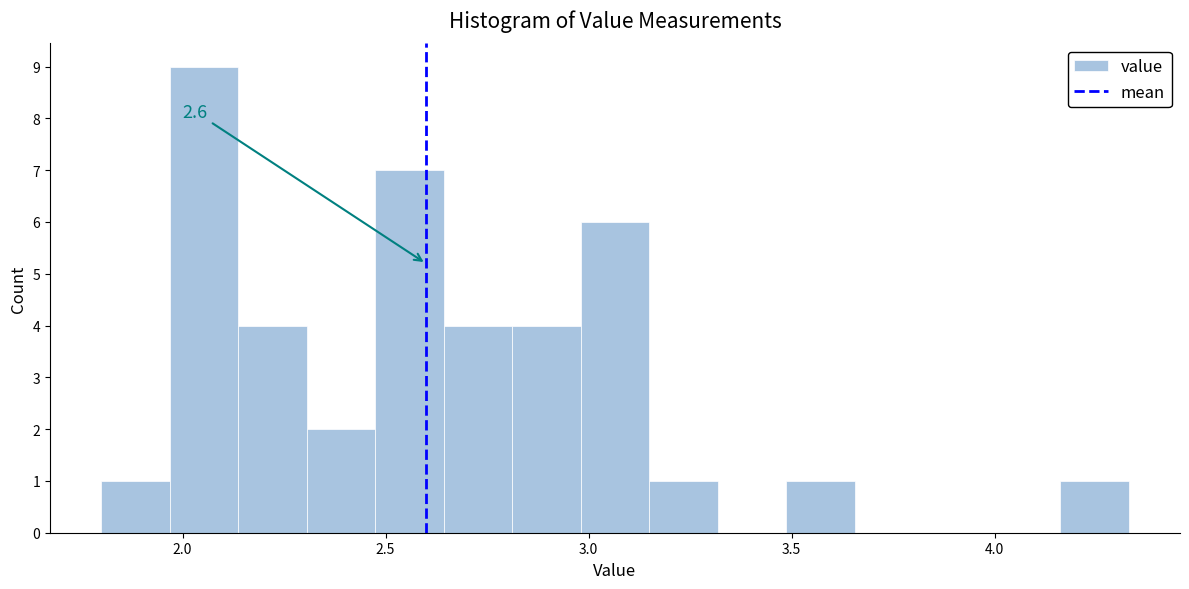

Read against the x-axis, roughly where is the centre of the tallest bar?

2.05